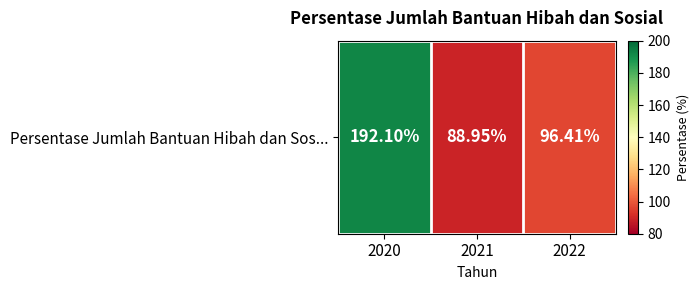

Where does the data first go above 96?

2020